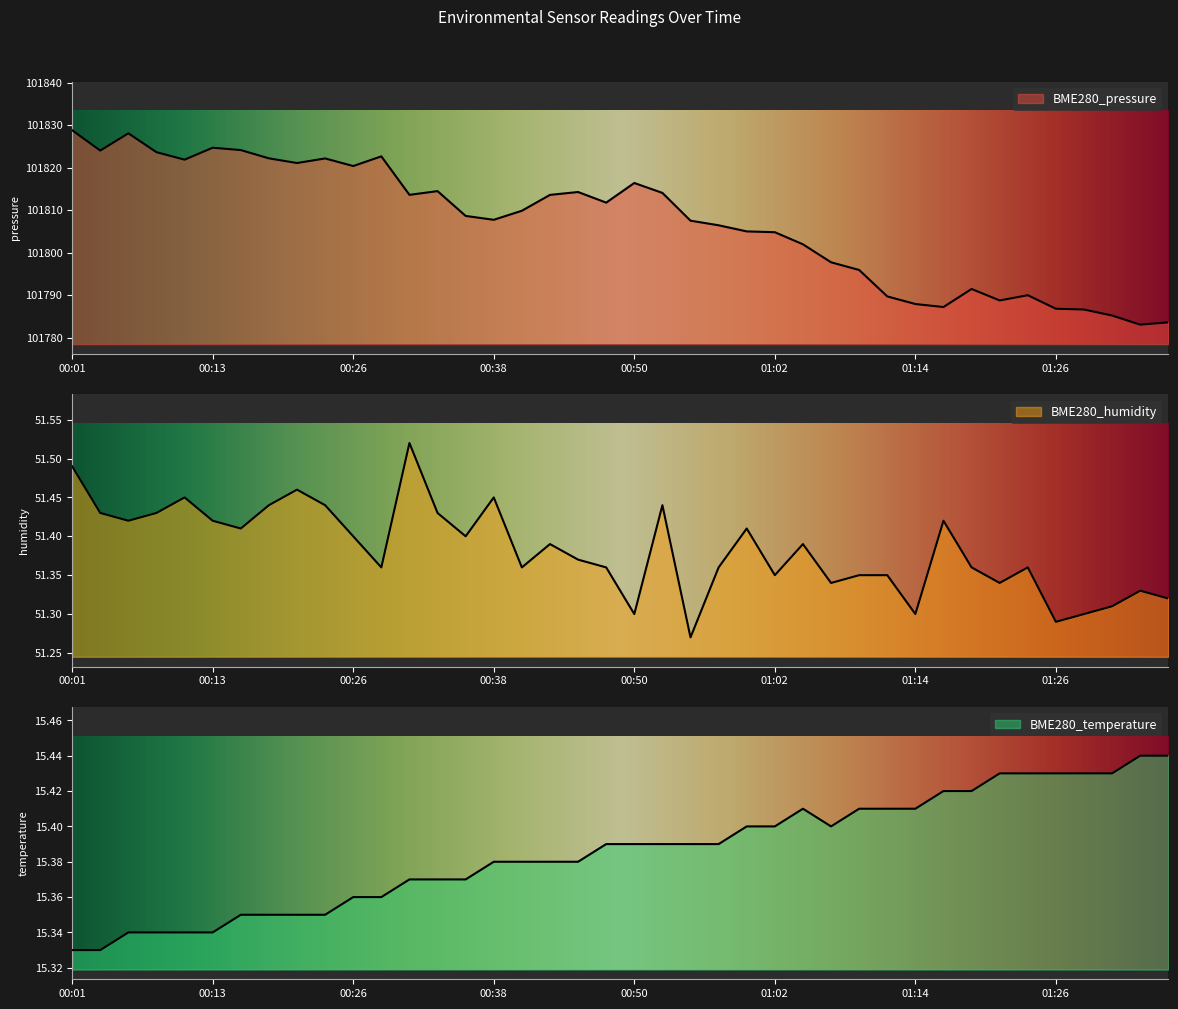

What position from the right is 00:11?

36